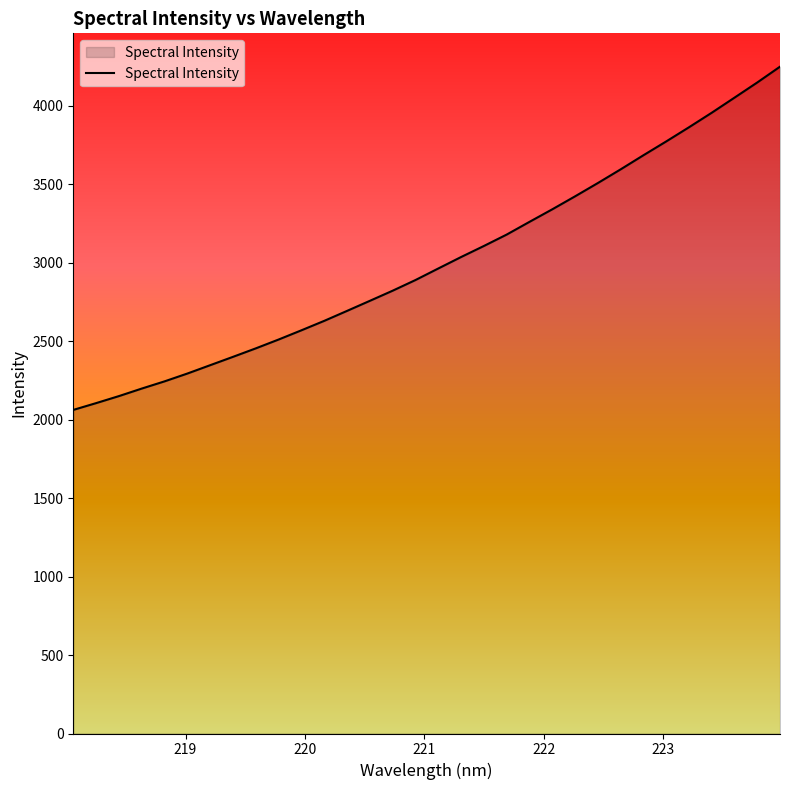

How many values are below 2963?

16